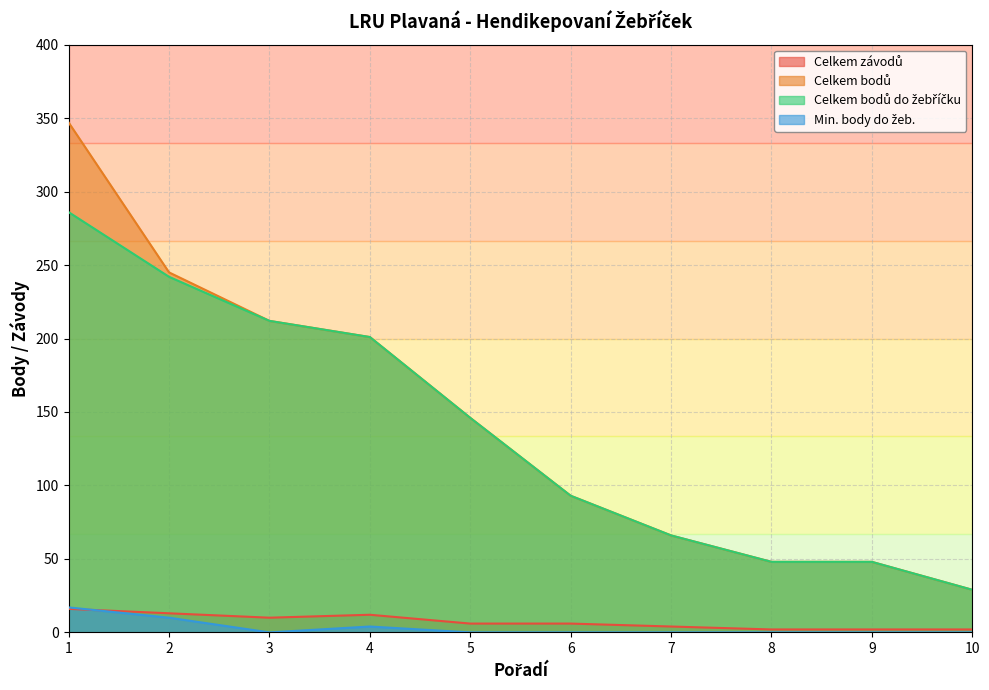

Reading right to left, extract all data points from this chart.

Celkem závodů: 10=2	9=2	8=2	7=4	6=6	5=6	4=12	3=10	2=13	1=16
Celkem bodů: 10=29	9=48	8=48	7=66	6=93	5=146	4=201	3=212	2=245	1=347
Celkem bodů do žebříčku: 10=29	9=48	8=48	7=66	6=93	5=146	4=201	3=212	2=242	1=286
Min. body do žeb.: 10=0	9=0	8=0	7=0	6=0	5=0	4=4	3=0	2=10	1=17